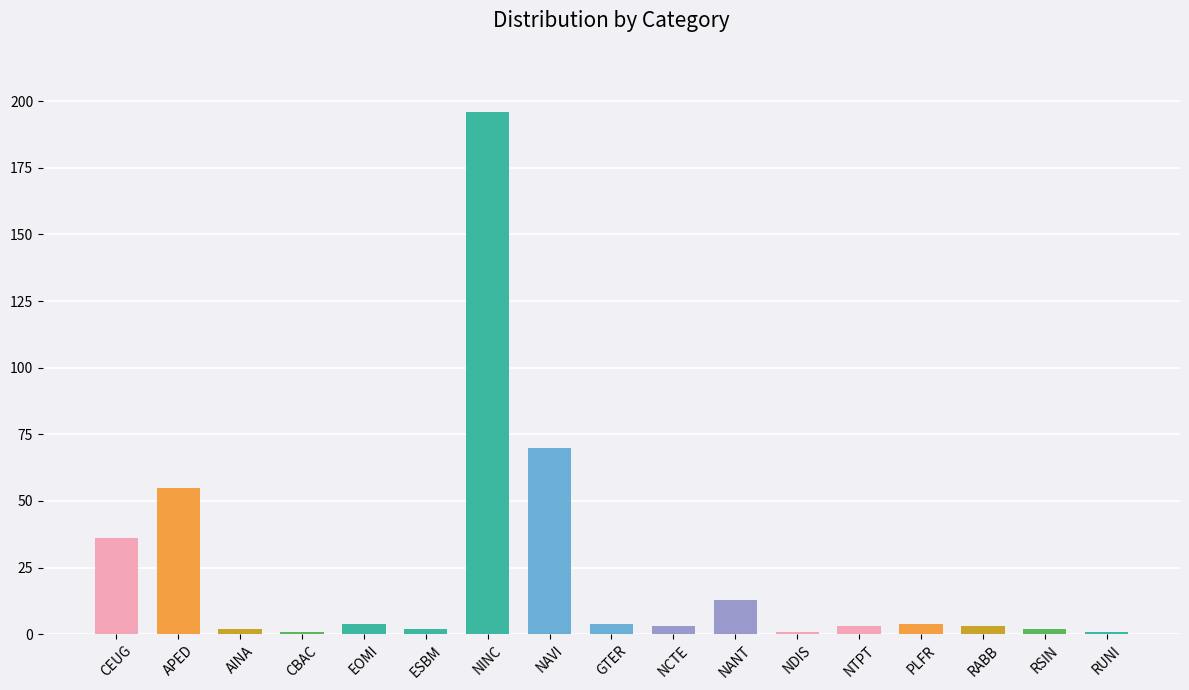

The chart shows a value of 2 at AINA. True or false?

True